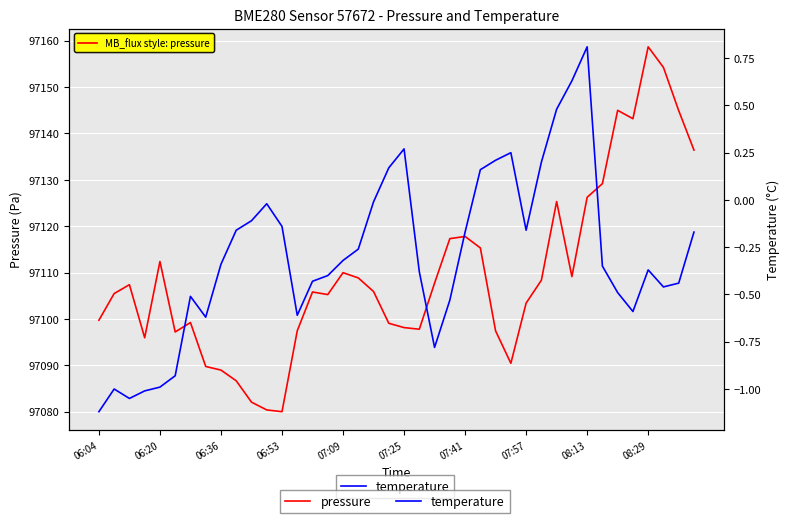

How many distinct data groups are displayed?

2